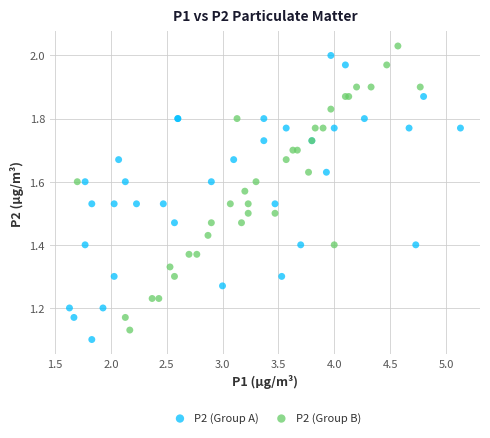

What are all the series names shown in the legend?

P2 (Group A), P2 (Group B)